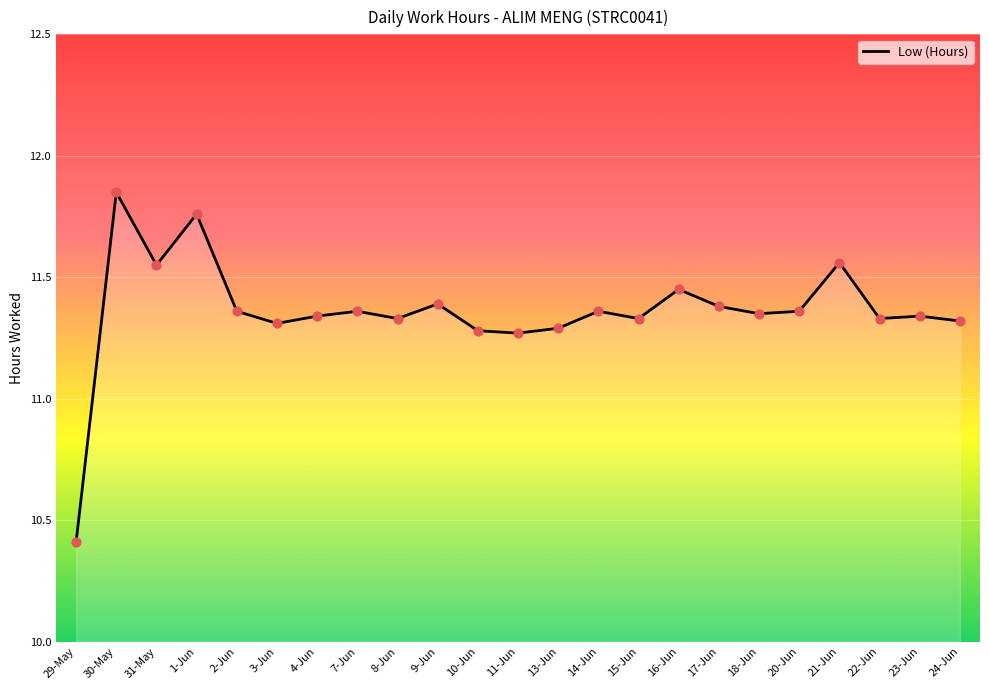

Between 17-Jun and 8-Jun, which is larger?

17-Jun